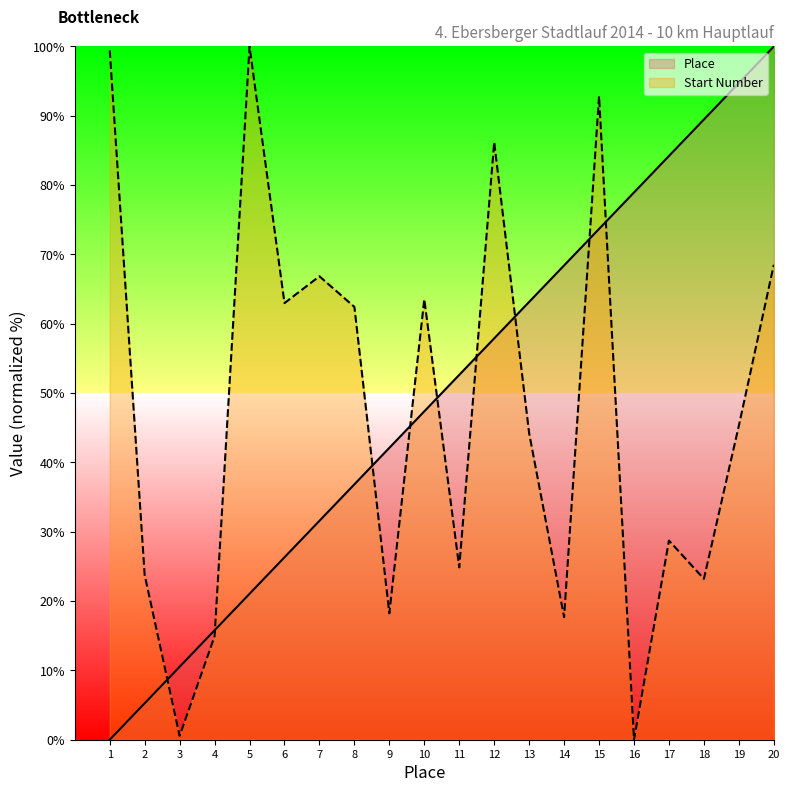

What is the value of the Place point at the 18th from the left?

89.5